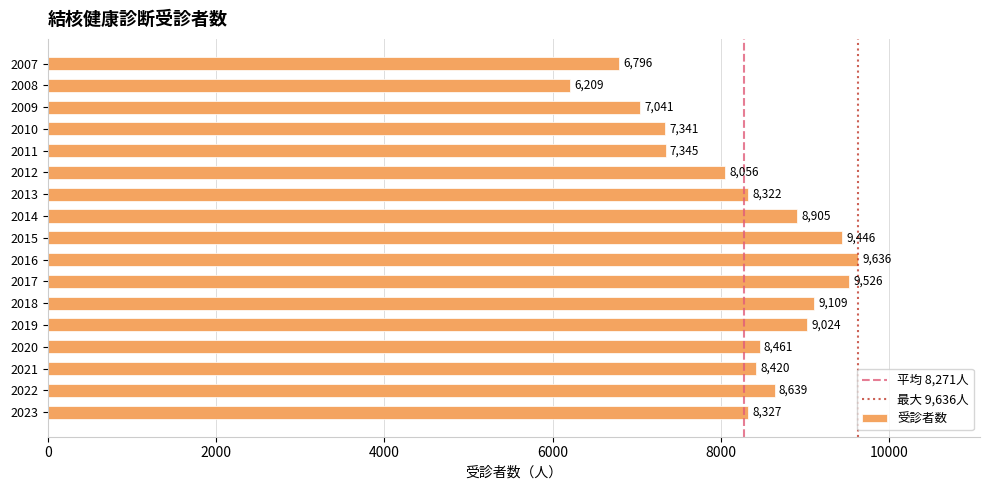

Which category has the lowest value across all series?

2008